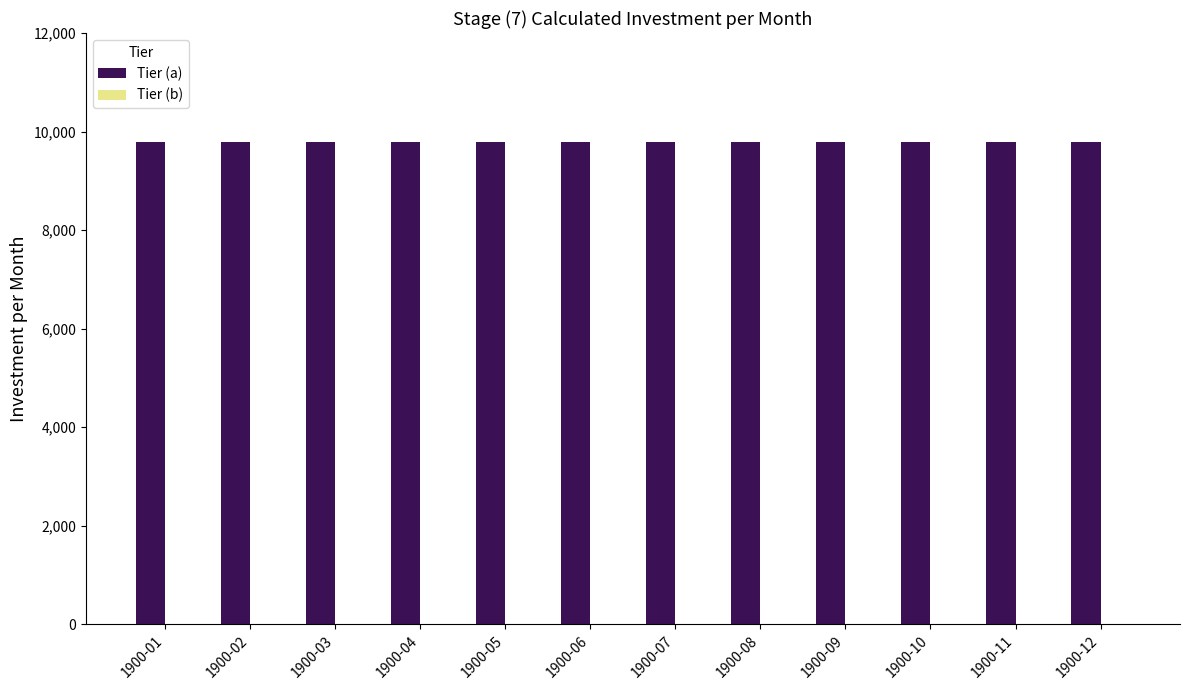

Rank the series by their average value, from lowest to highest.

Tier (b), Tier (a)